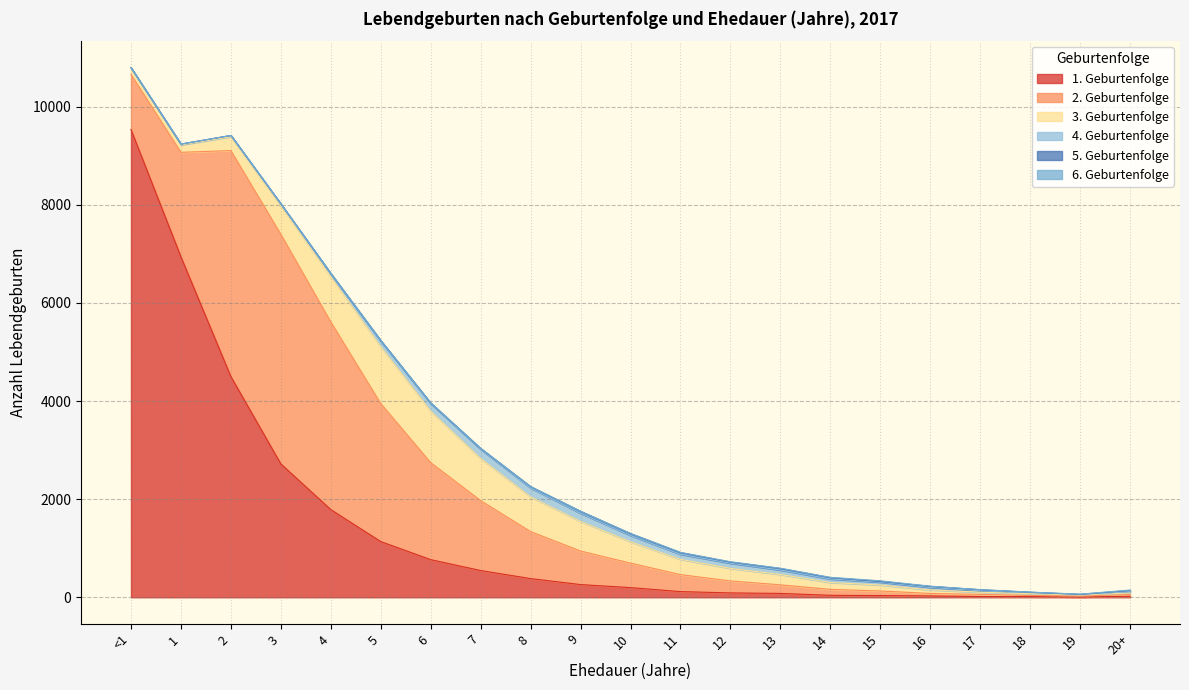

List the series in order of their peak value, highest first.

1. Geburtenfolge, 2. Geburtenfolge, 3. Geburtenfolge, 4. Geburtenfolge, 5. Geburtenfolge, 6. Geburtenfolge